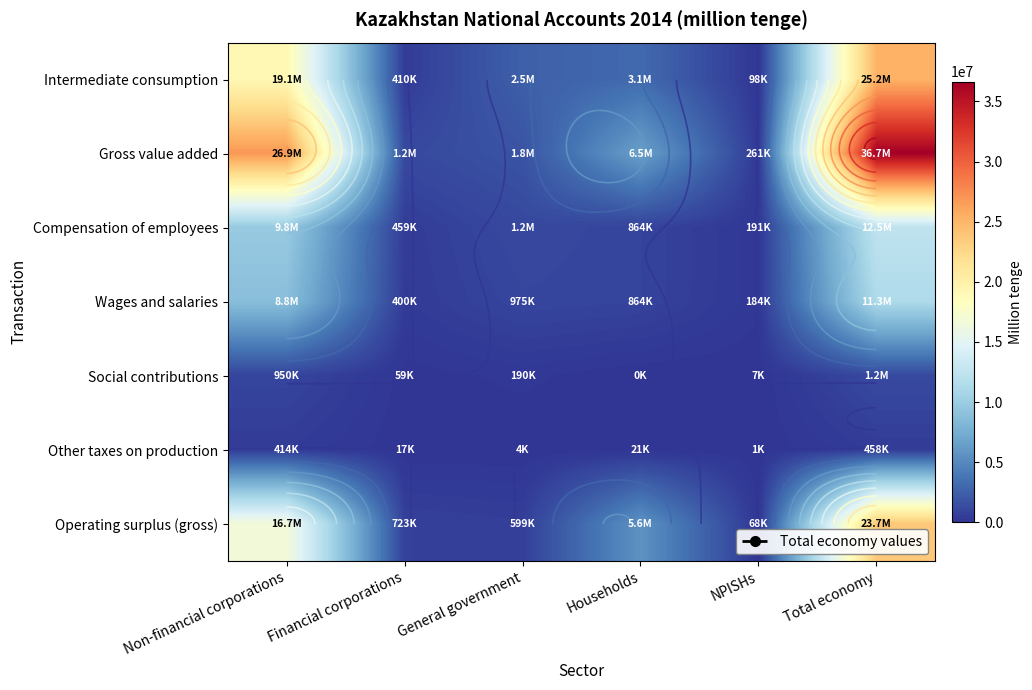

Which has a higher value, General government or Households?

Households